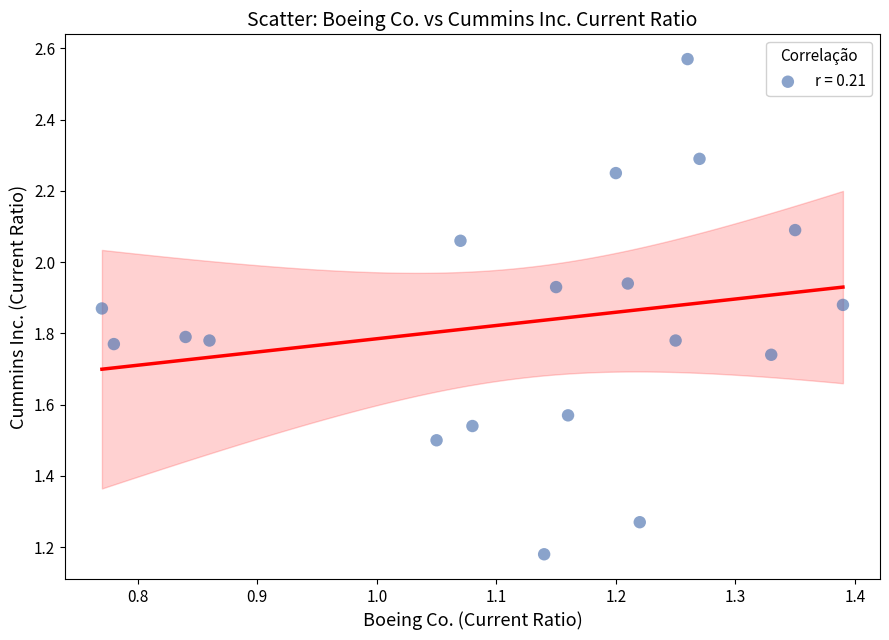

What is the range of Y values (max minus min)?

1.4